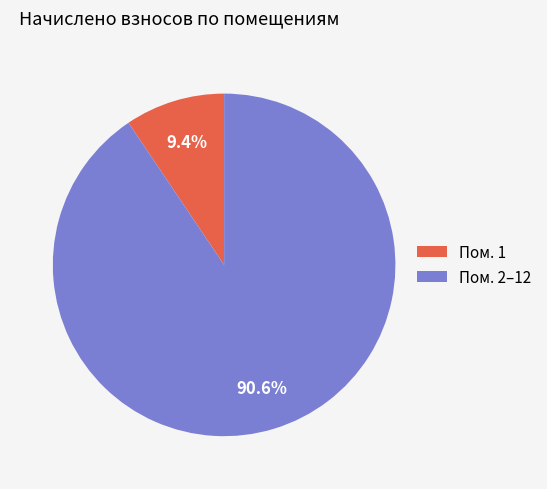

Which slice is the largest?

Пом. 2–12